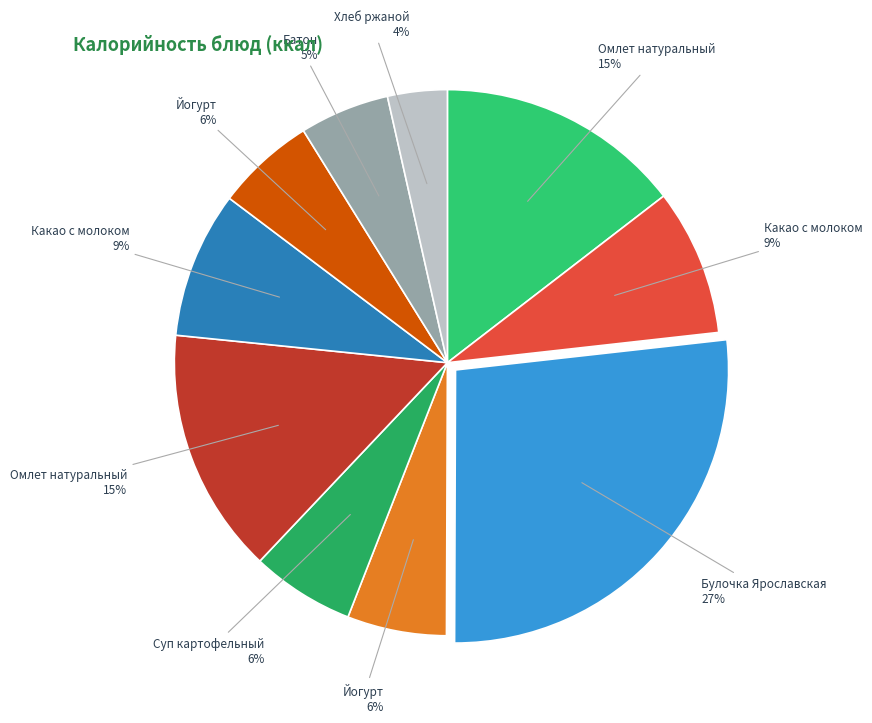

To the nearest percent, what is the difference between the largest and smallest slice percentages?

23%